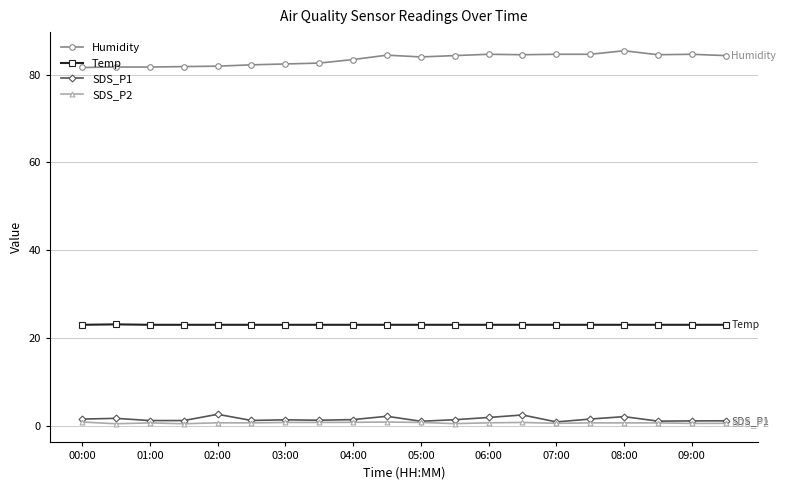

True or false: SDS_P1 and Humidity intersect in this chart.

False